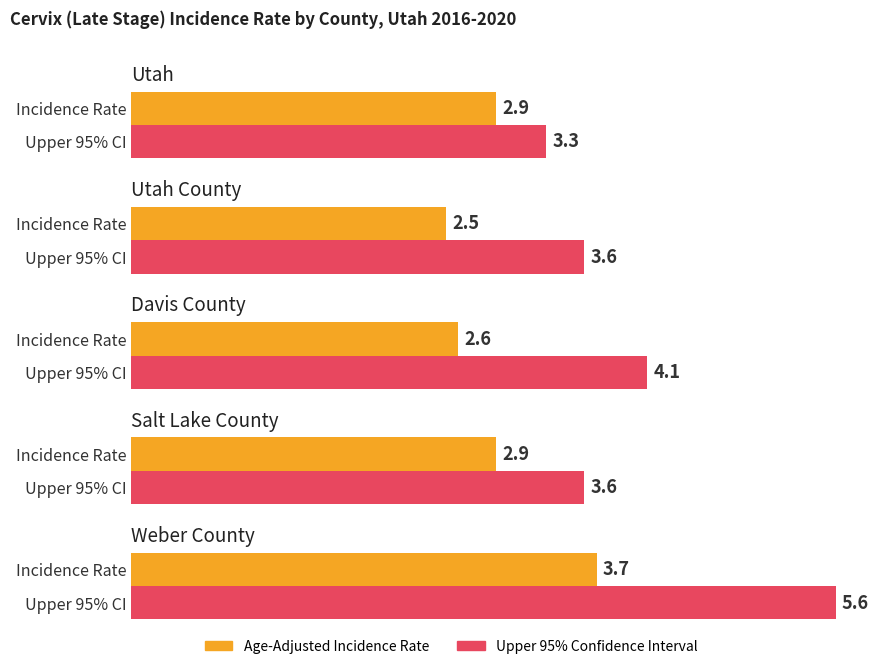

What is the label of the 3rd bar from the right?

Davis County